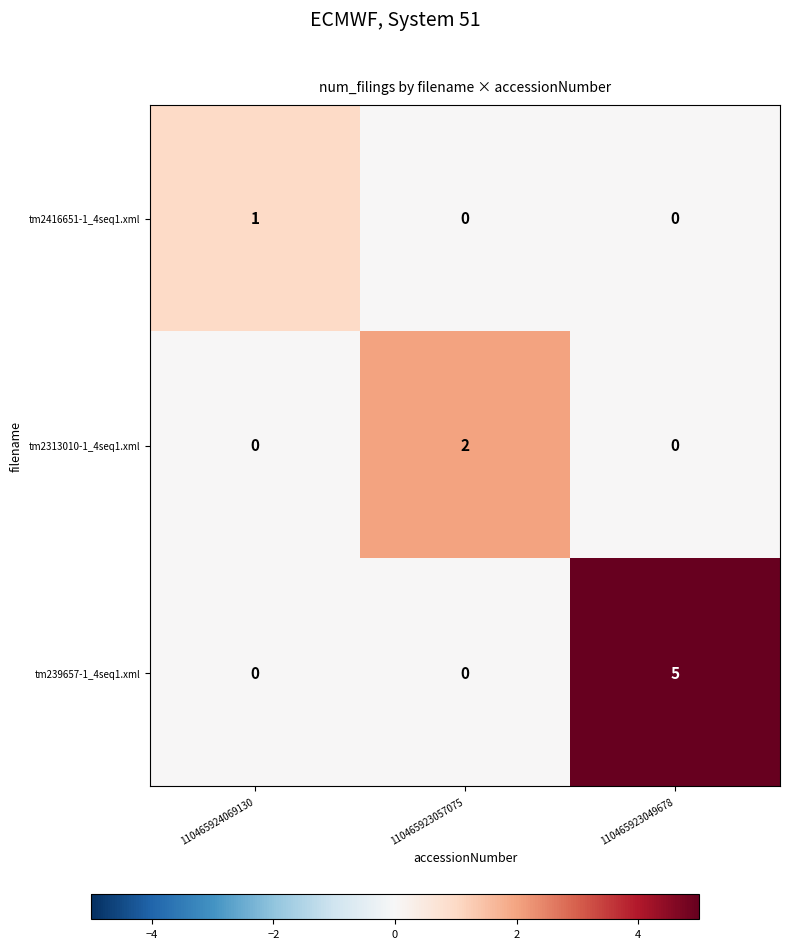

At which category is the sum across all series the highest?

110465923049678